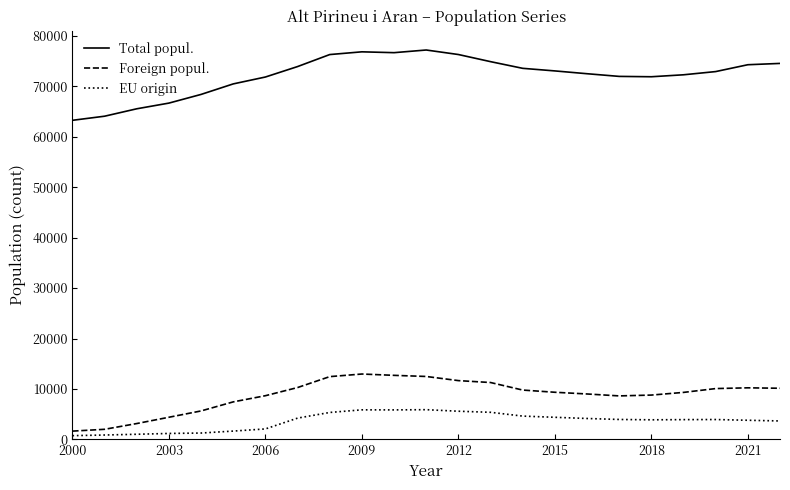

Which series has the widest spread of values?

Total popul.